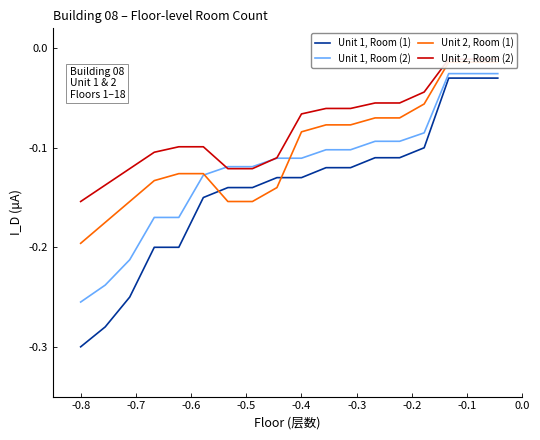

True or false: Unit 1, Room (1) has more than 1 points higher than both neighbors.

False